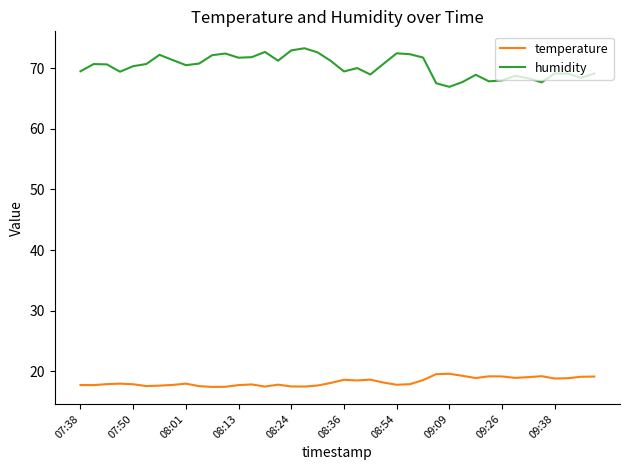

List the series in order of their peak value, highest first.

humidity, temperature